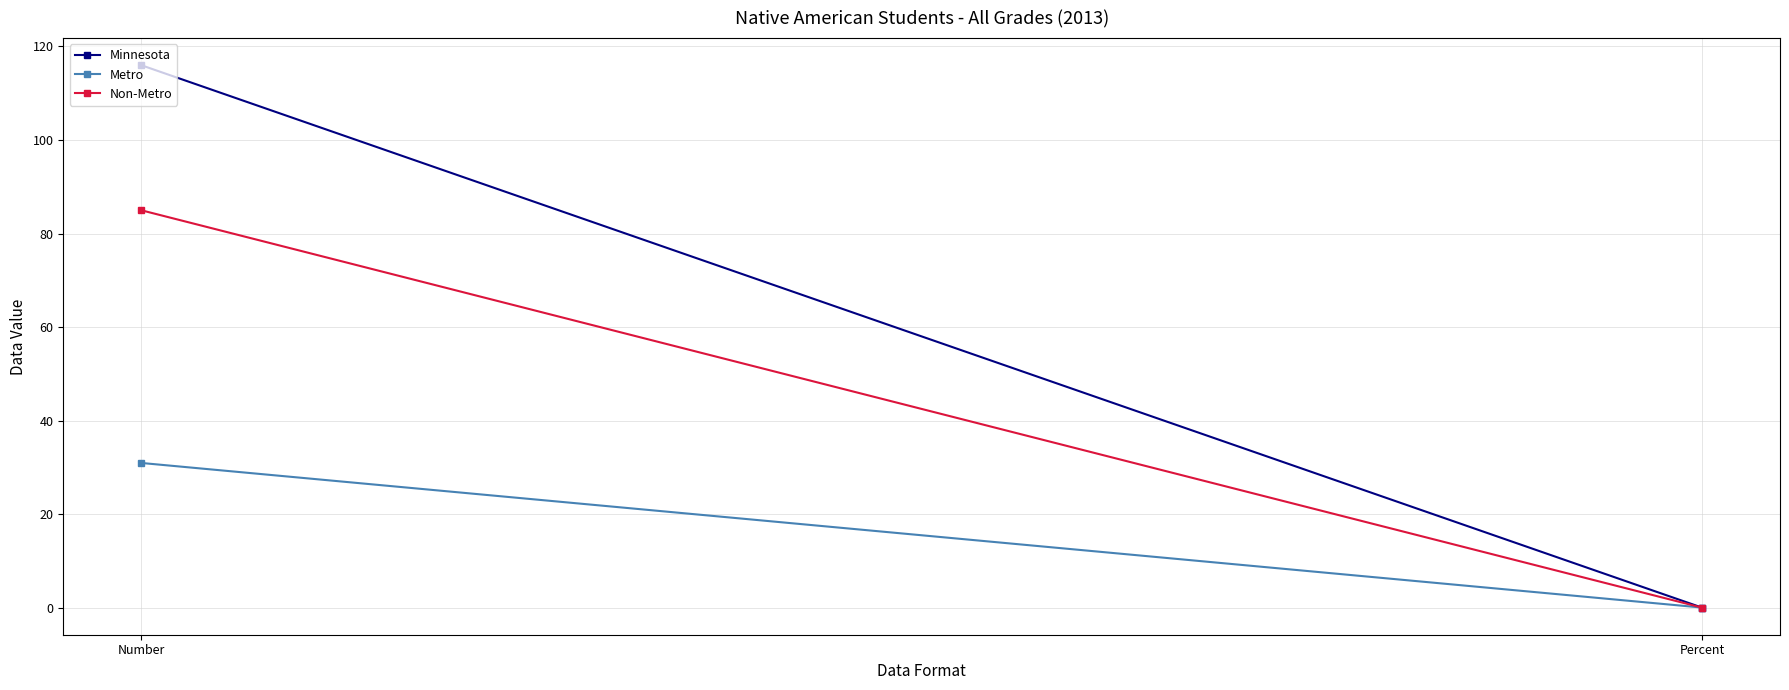

How many values in the Non-Metro series are below 85?

1